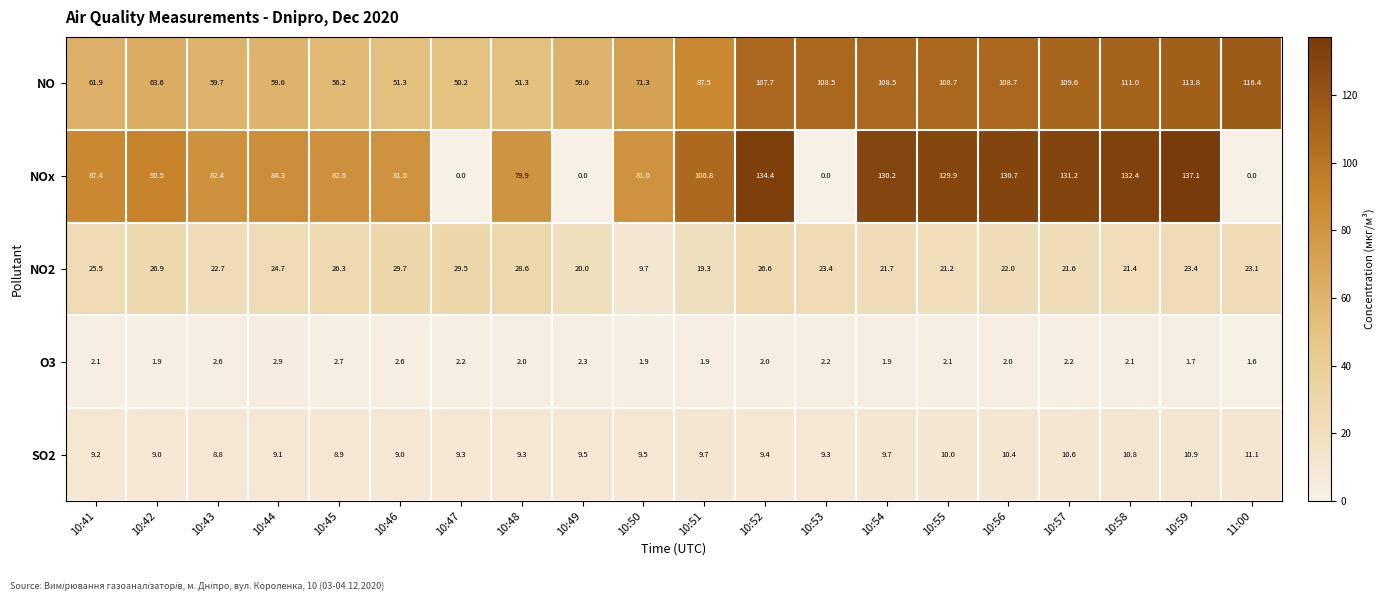

What is the difference between the second highest and minimum values in the NO2 series?

19.8